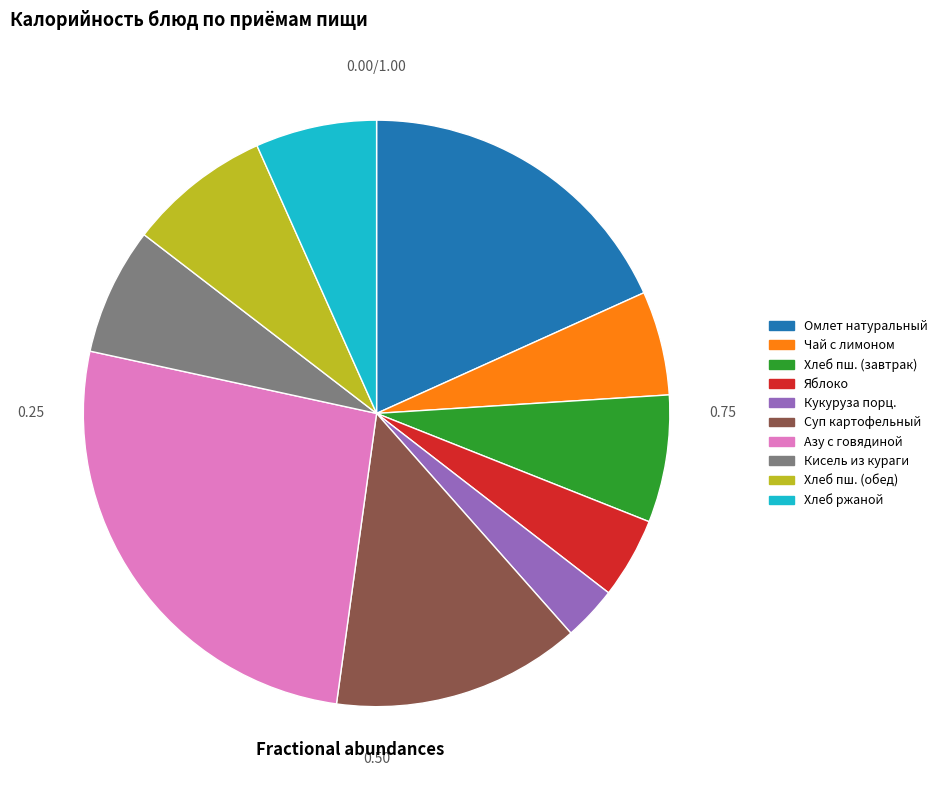

Is there a majority slice in this chart?

No